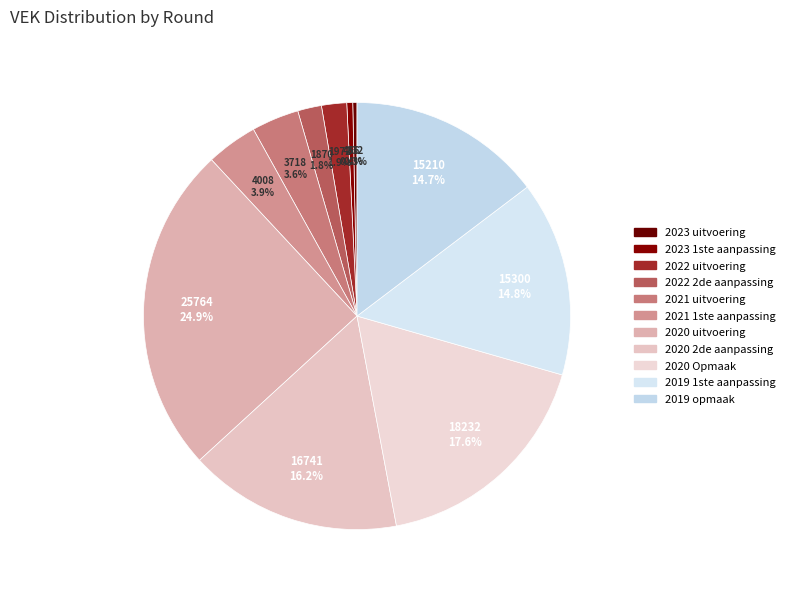

How many segments does this pie chart have?

11